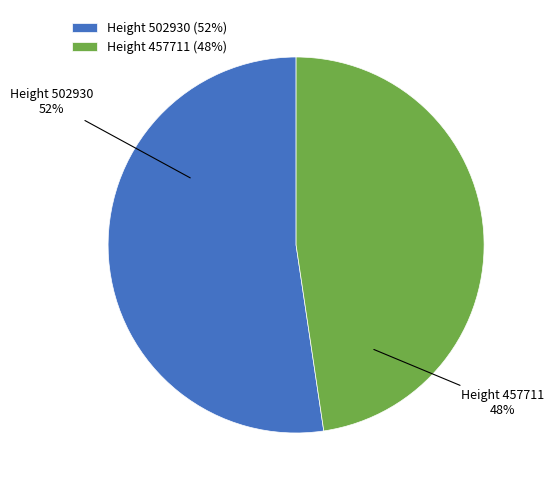

Between Height 502930 (52%) and Height 457711 (48%), which is larger?

Height 502930 (52%)